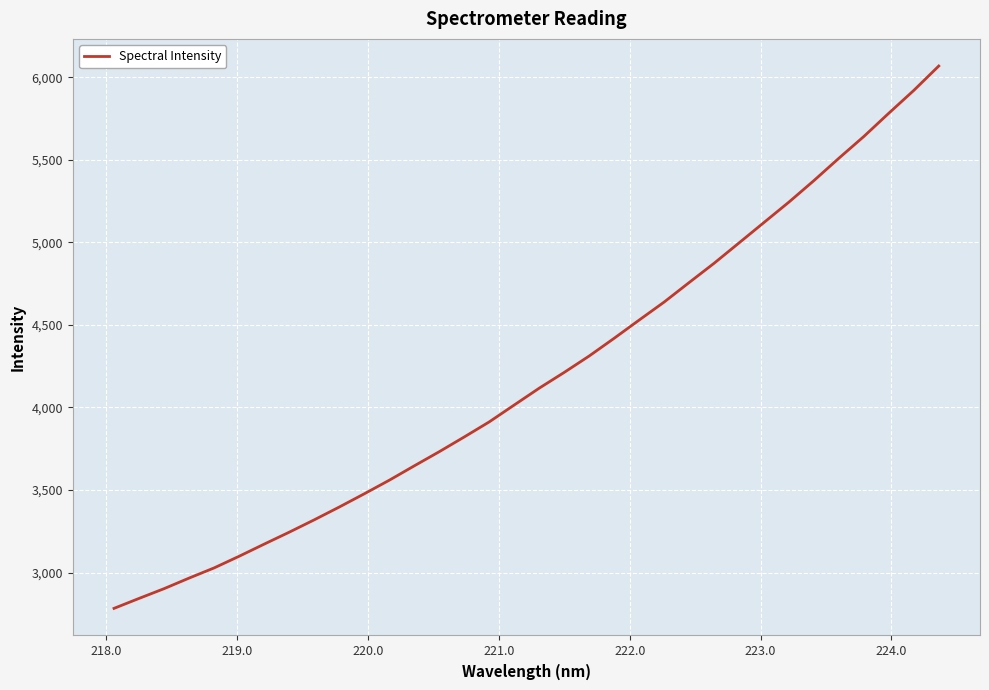

What is the maximum value shown in the chart?

6067.8